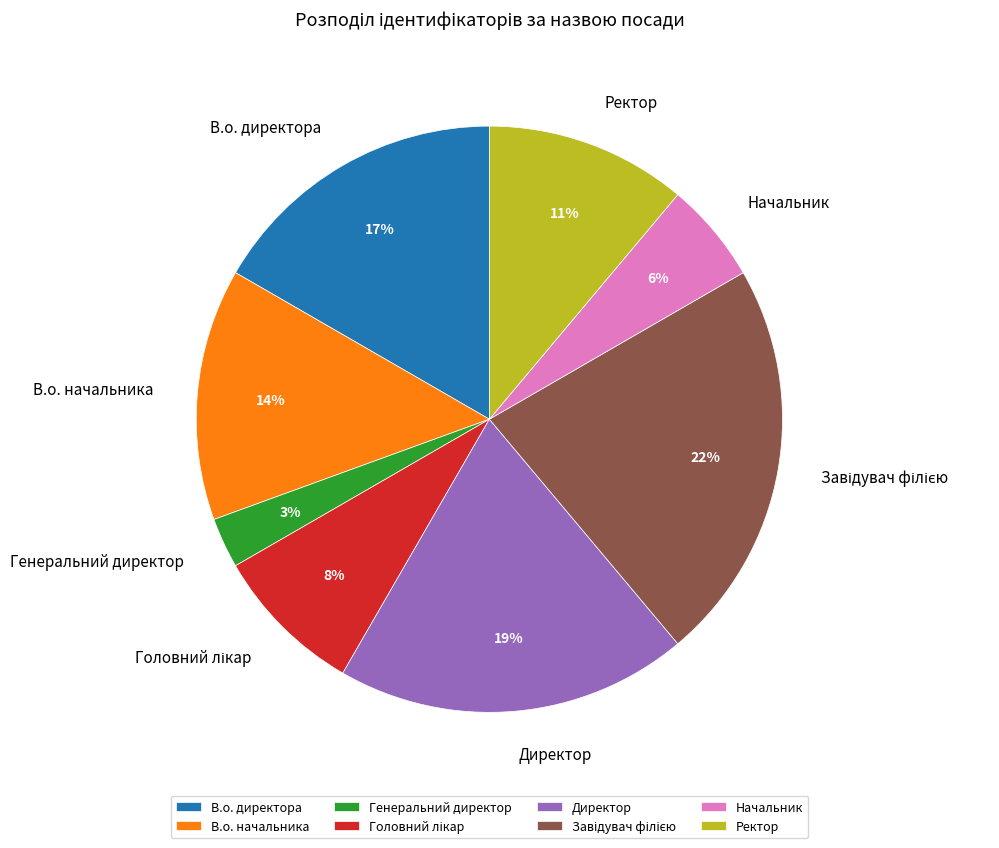

What percentage is the Директор slice, to the nearest percent?

19%